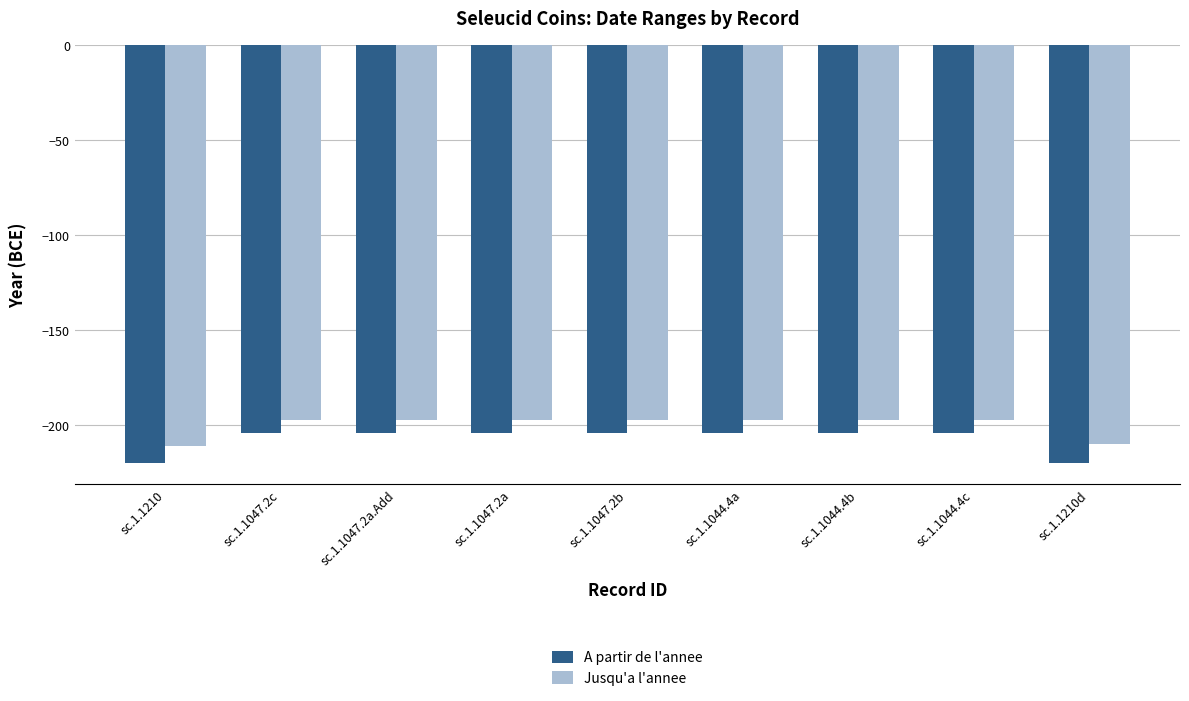

What is the difference between the maximum and minimum values in the Jusqu'a l'annee series?

14